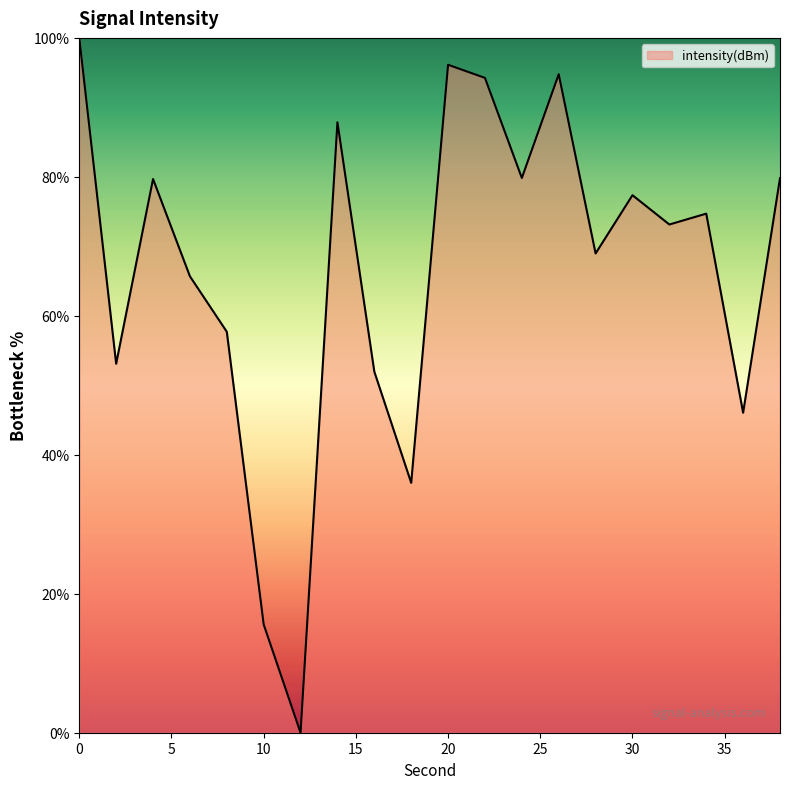

What is the greatest value displayed?

100.0